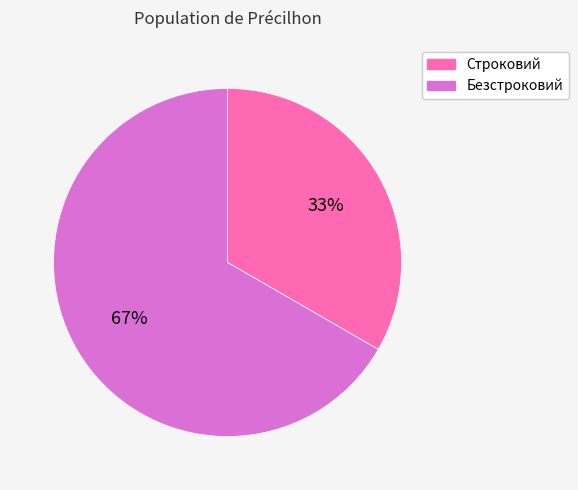

Which category has the smallest portion of the pie?

Строковий